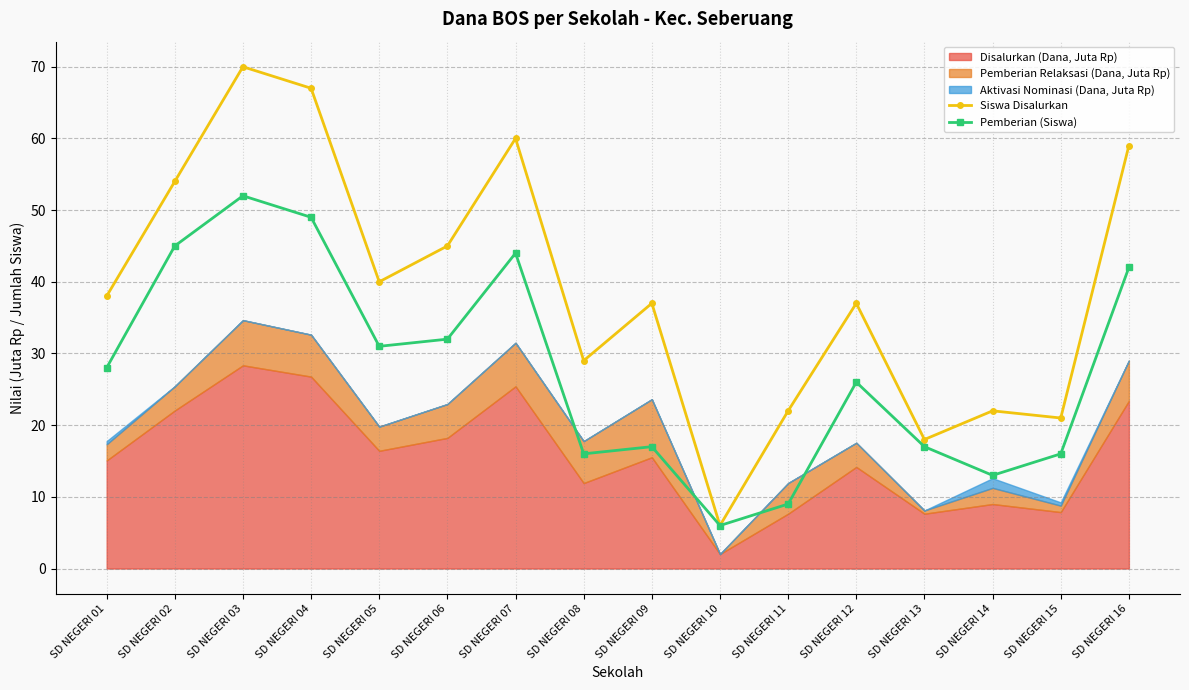

The Siswa Disalurkan series shows 67 at SD NEGERI 04. True or false?

True